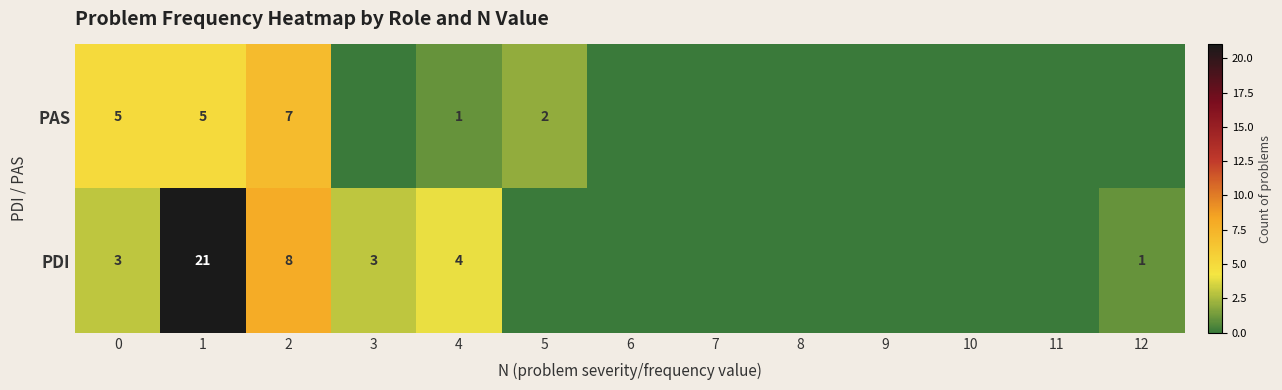

Rank the series at 4 from lowest to highest value.

PAS, PDI